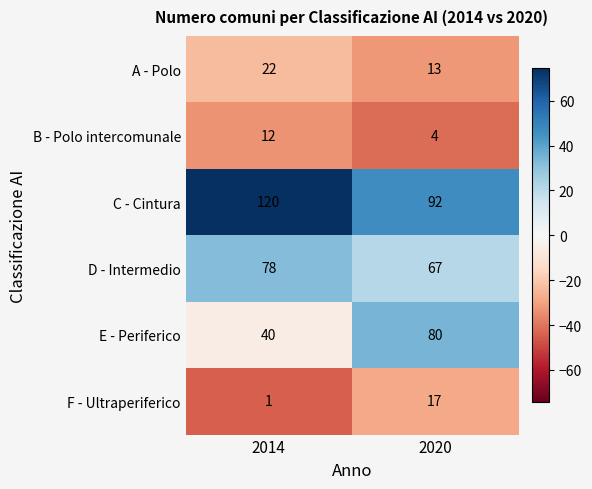

What is the lowest value of the B - Polo intercomunale series?

4